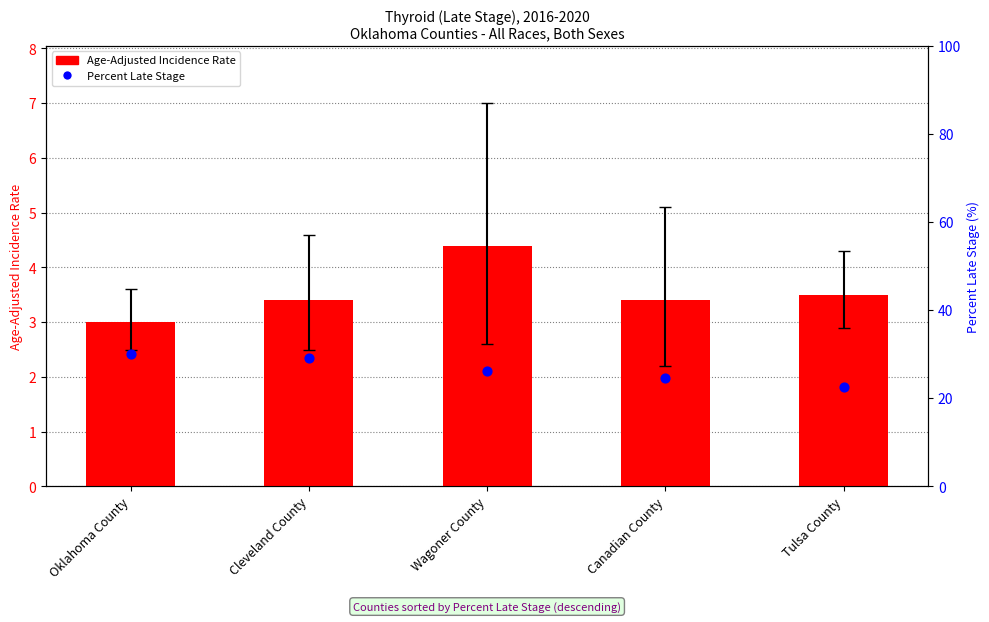

At which category is the sum across all series the highest?

Oklahoma County